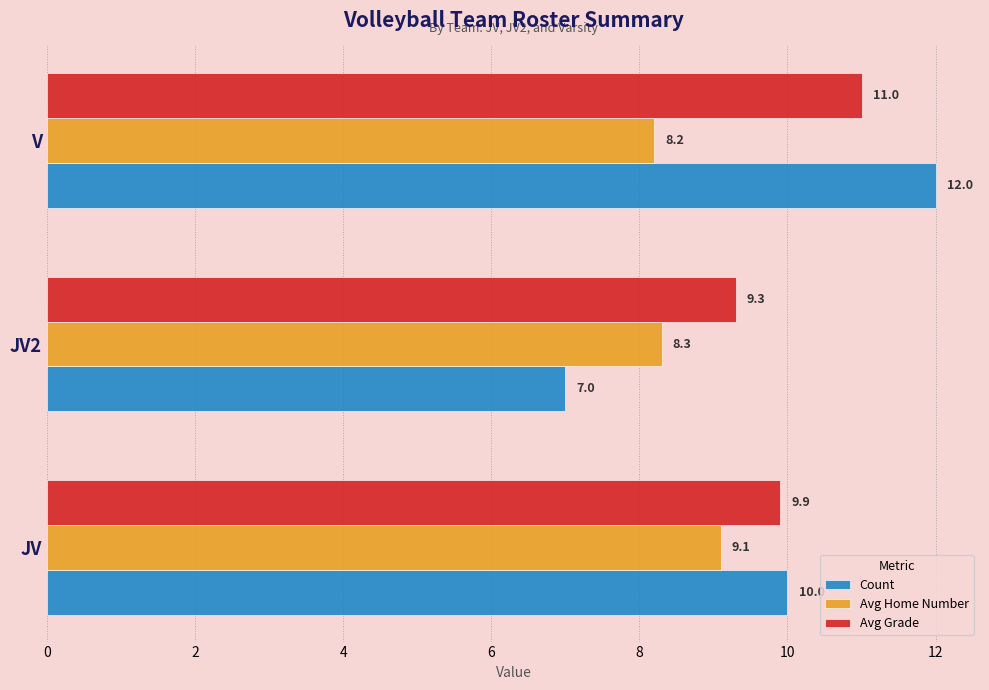

Between JV2 and V, which series saw the biggest shift?

Count